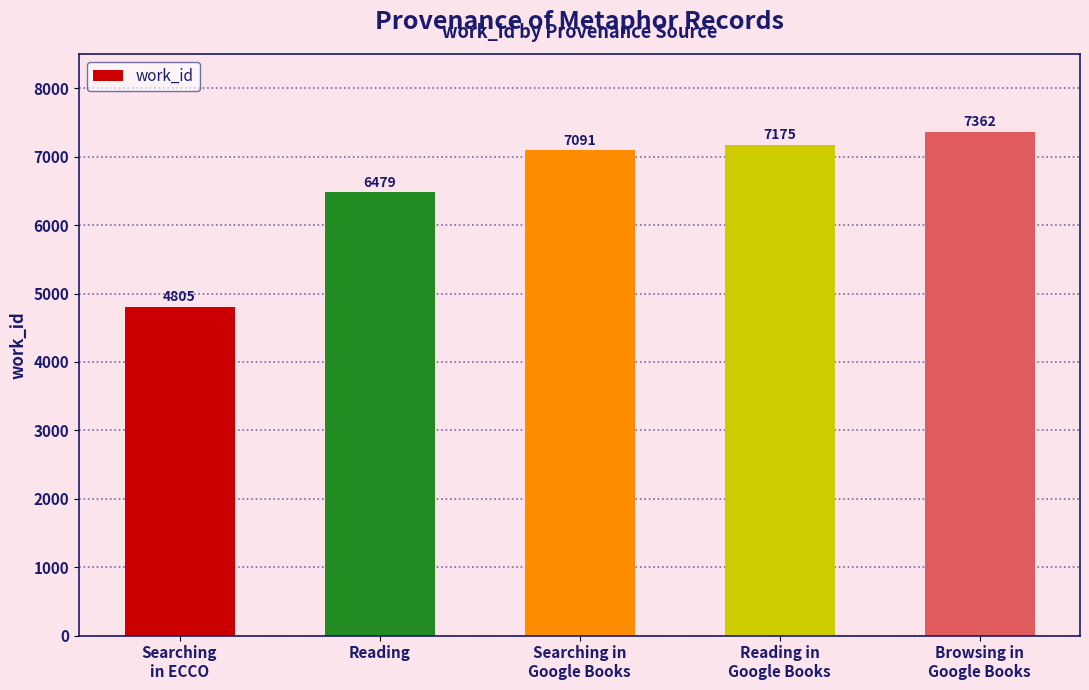

What is the value of the 5th bar from the left?

7362